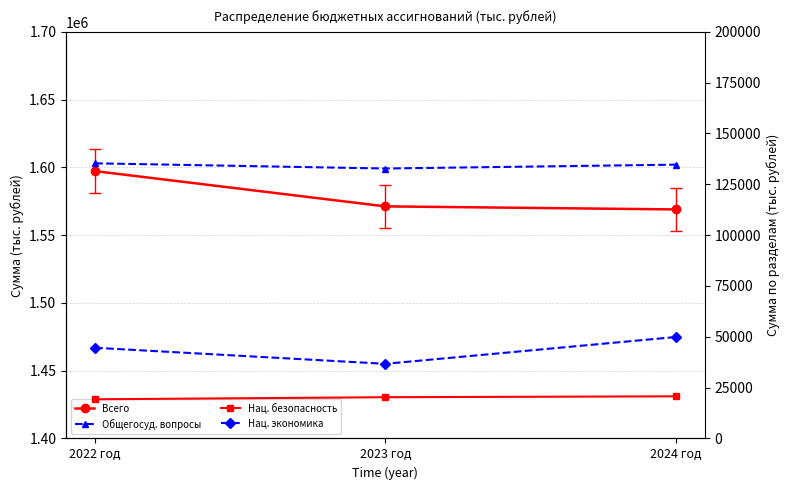

What value does the НАЦИОНАЛЬНАЯ БЕЗОПАСНОСТЬ И ПРАВООХРАНИТЕЛЬНАЯ series have at 2022 год?

19257.7